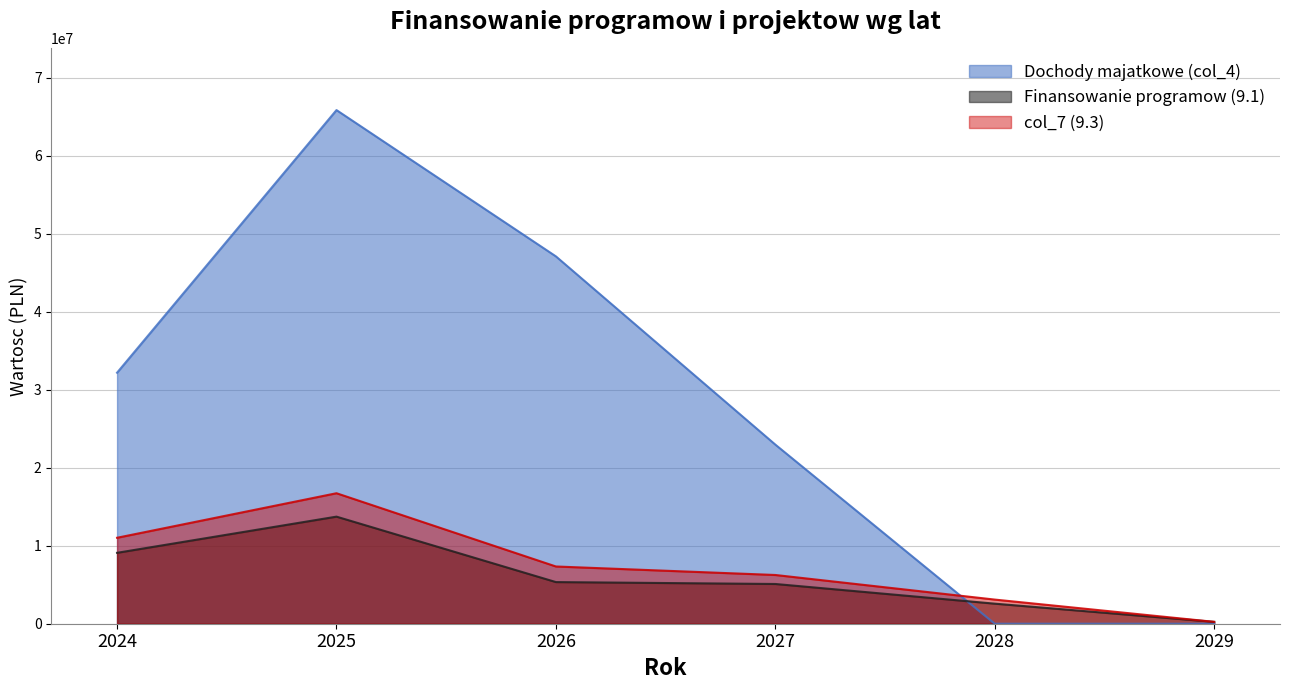

The Dochody majatkowe (col_4) series shows 22968986.9 at 2027. True or false?

True